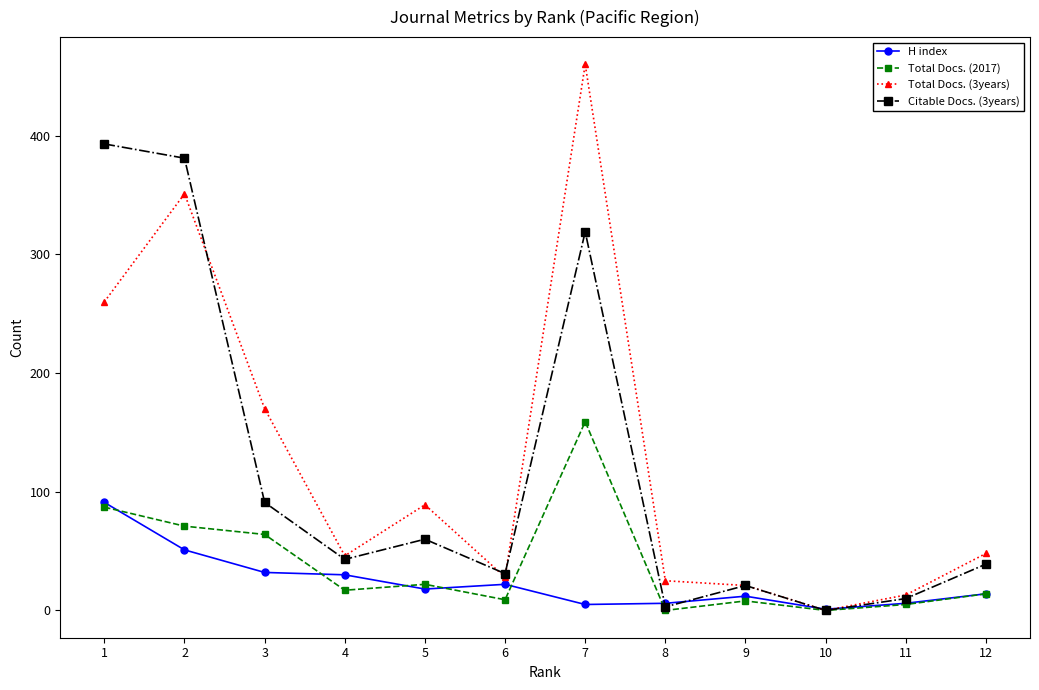

Which series has the widest spread of values?

Total Docs. (3years)